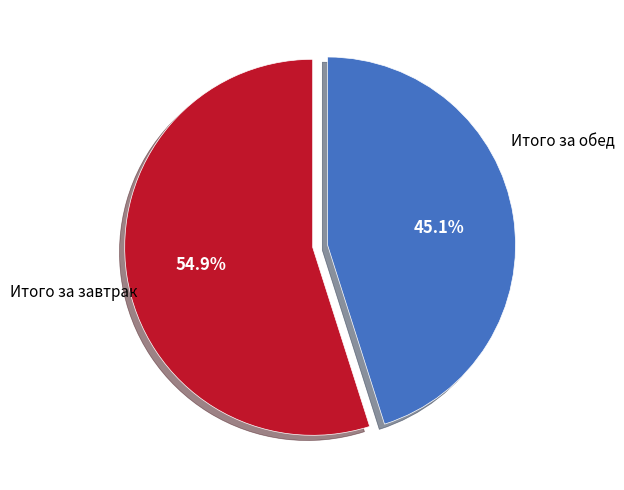

Count the number of slices in the pie.

2